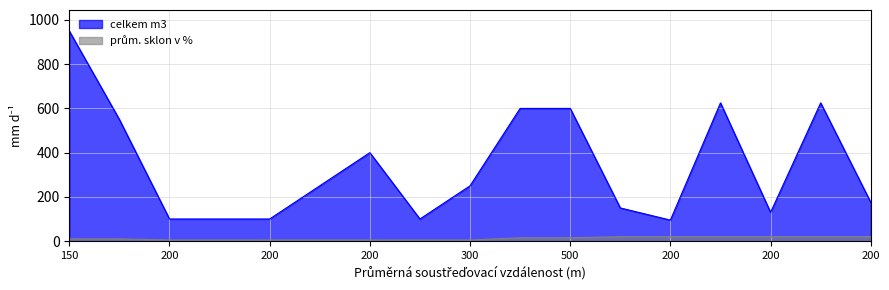

At which category is the sum across all series the highest?

150